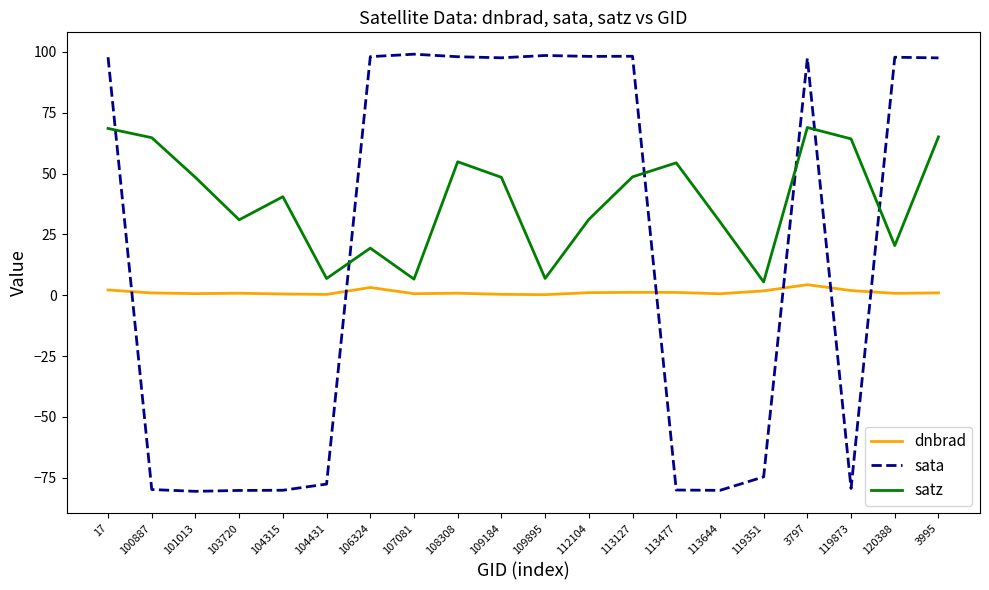

At 104431, list the series in order from smallest to largest.

sata, dnbrad, satz